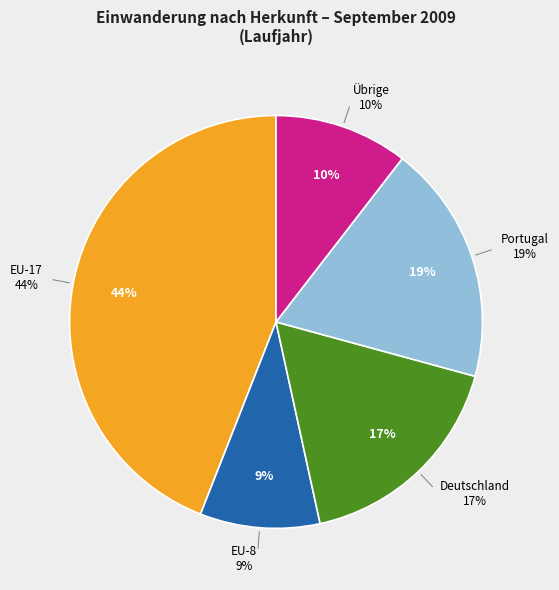

Is Österreich the majority of the pie?

No